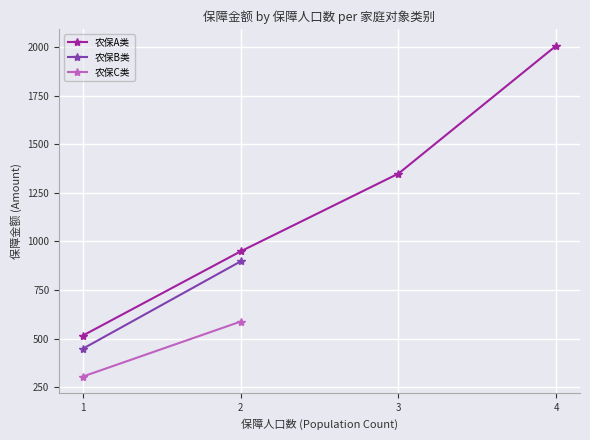

How many lines are shown in the chart?

3